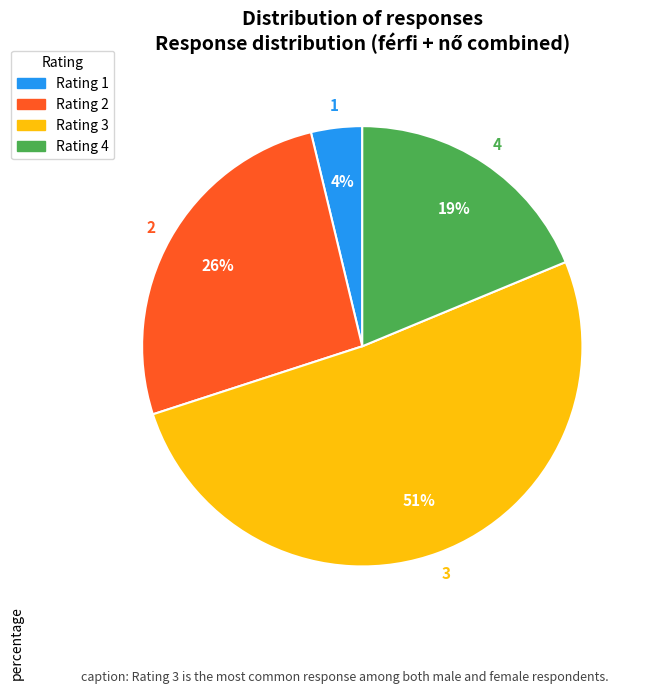

Does any single category account for the majority?

Yes